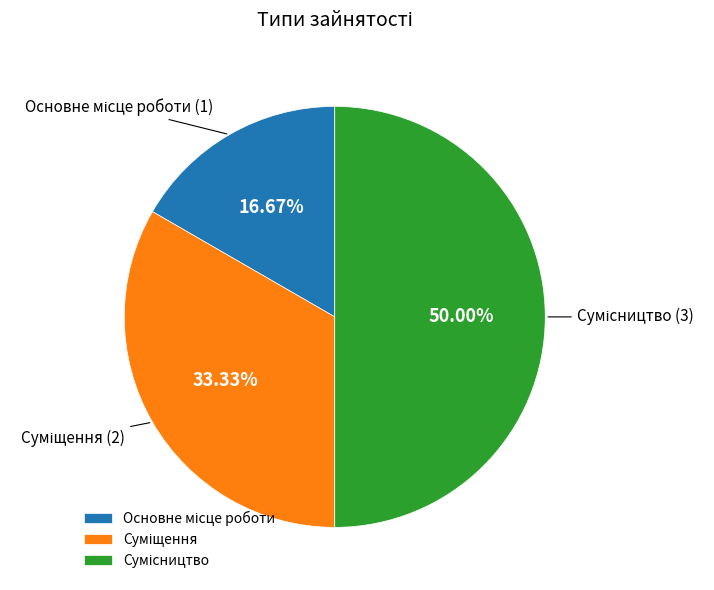

Which slice is the largest?

Сумісництво